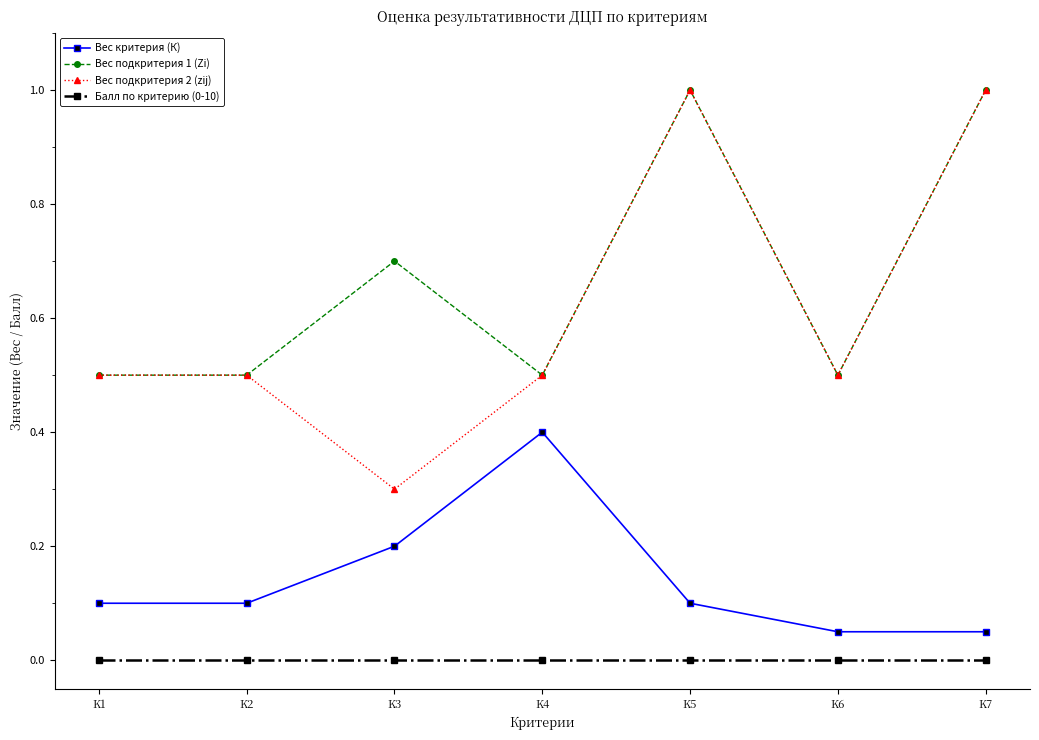

How many lines are shown in the chart?

4